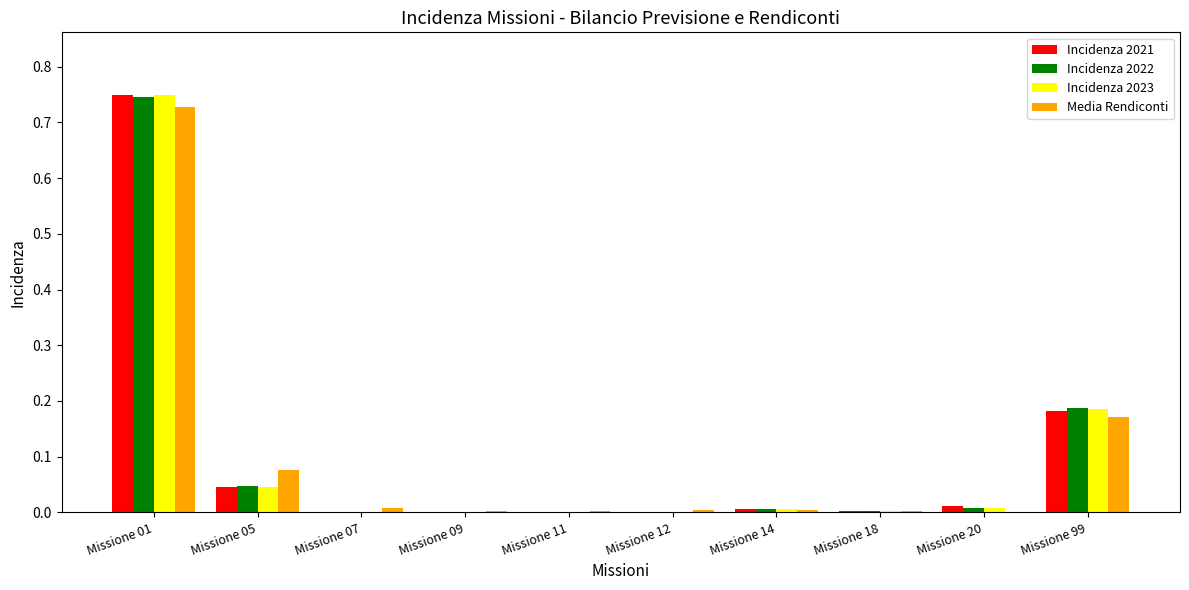

Does the chart contain stacked bars?

No